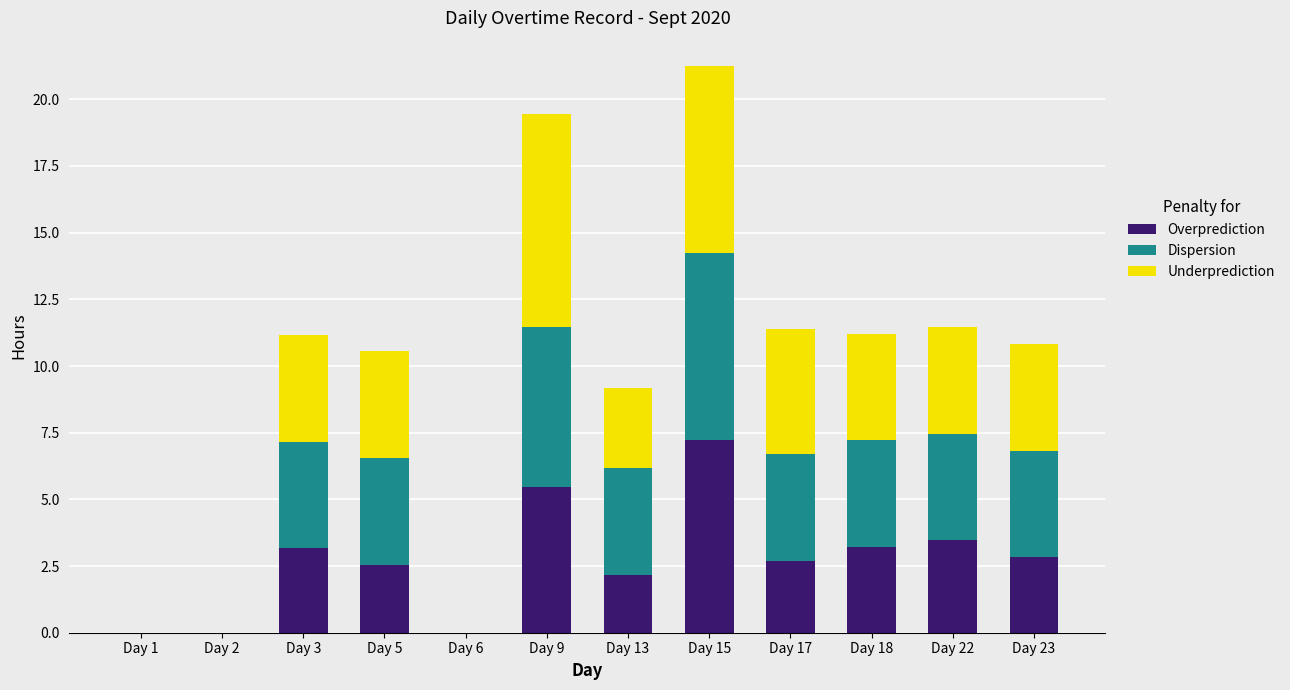

Are the bars horizontal?

No